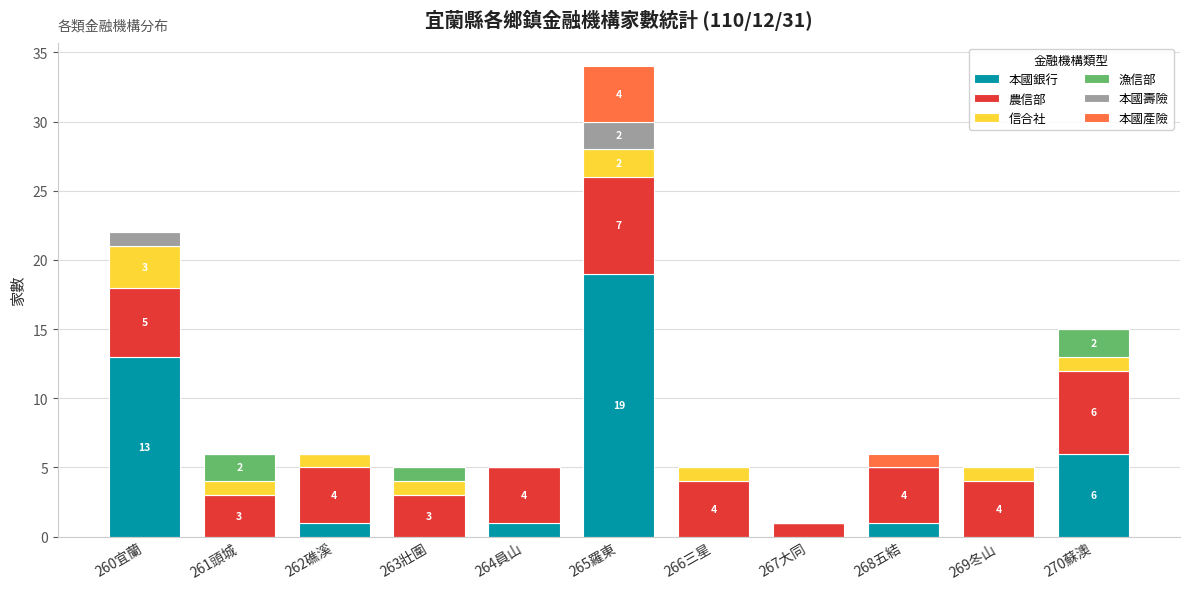

At which label does 本國銀行 first exceed 1?

260宜蘭